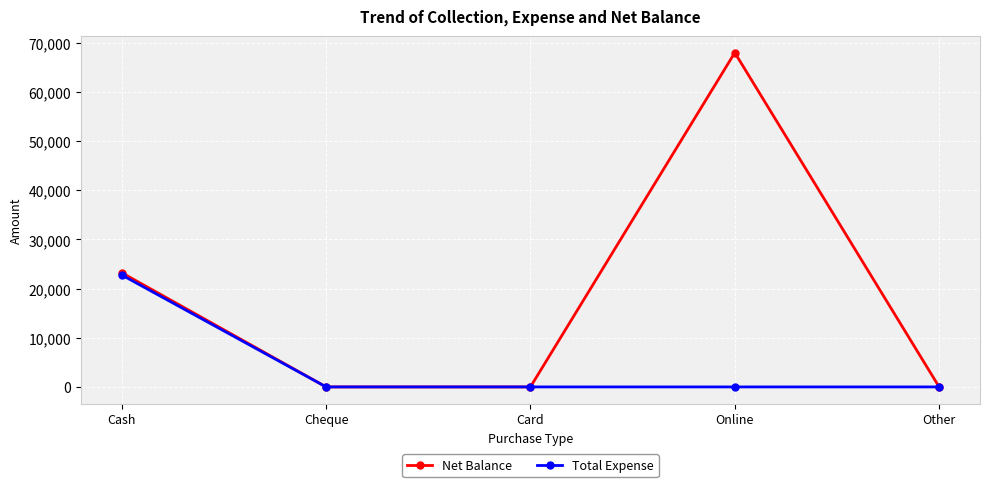

At which label does Net Balance reach its peak?

Online